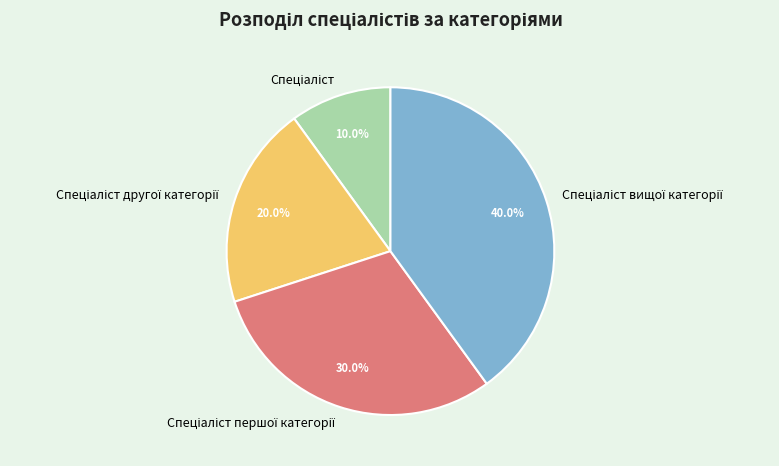

To the nearest percent, what is the average slice percentage?

25%